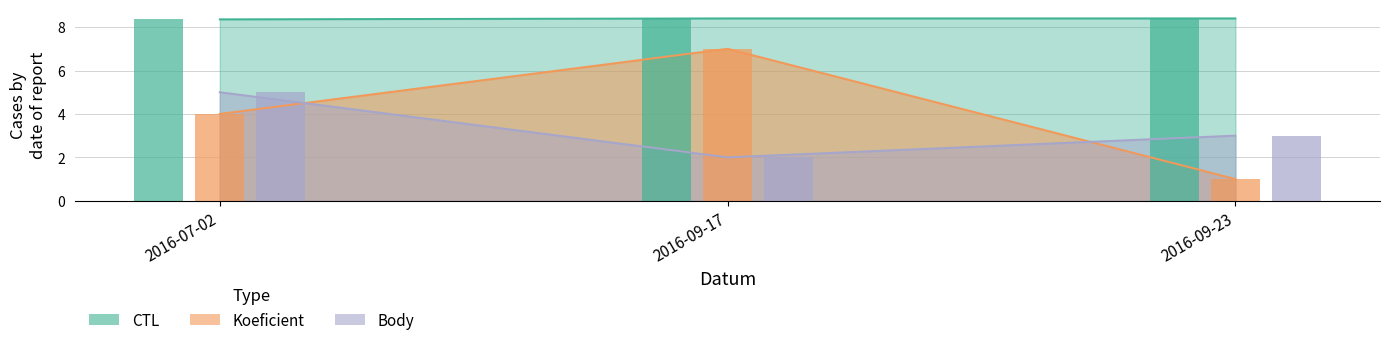

What are all the series names shown in the legend?

CTL, Koeficient, Body